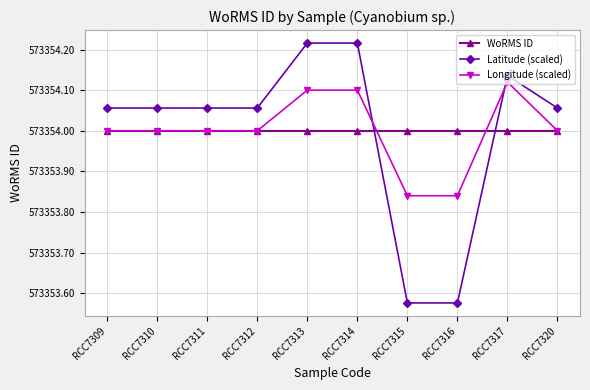

Which series has the largest range (max minus min)?

Latitude (scaled)